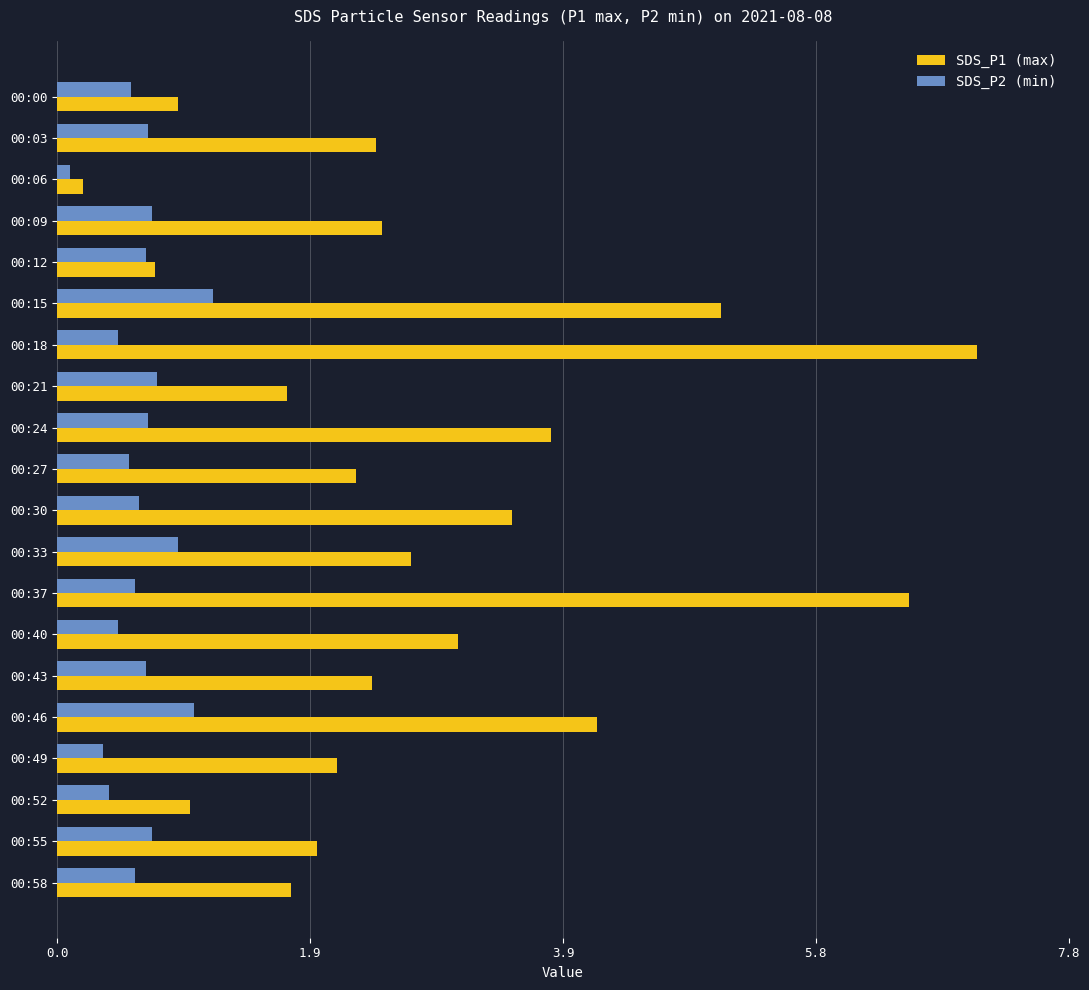

At which category is the sum across all series the highest?

00:18